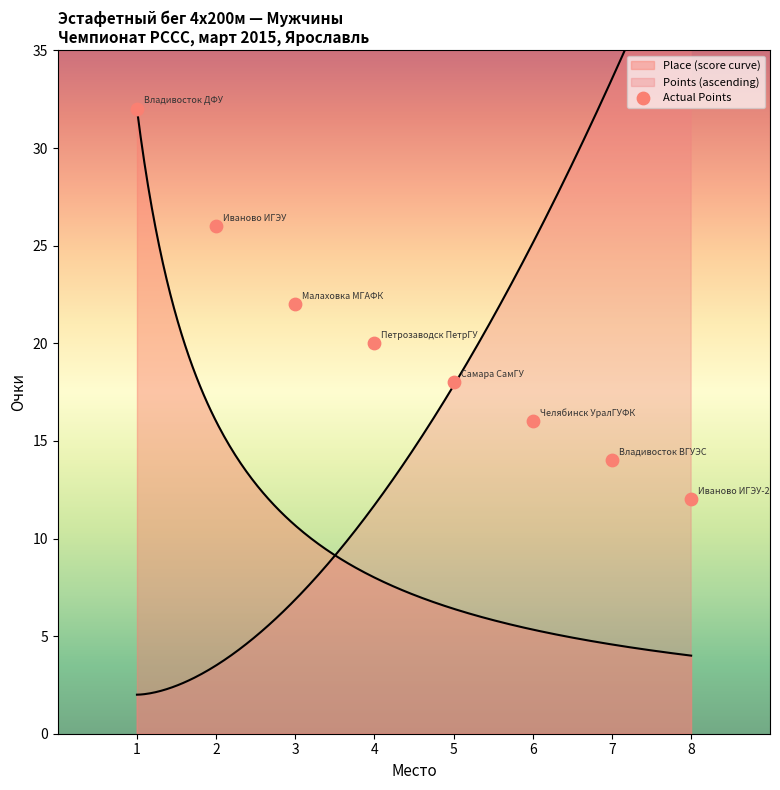

What is the ratio of the value at 5 to the value at 1?

0.6